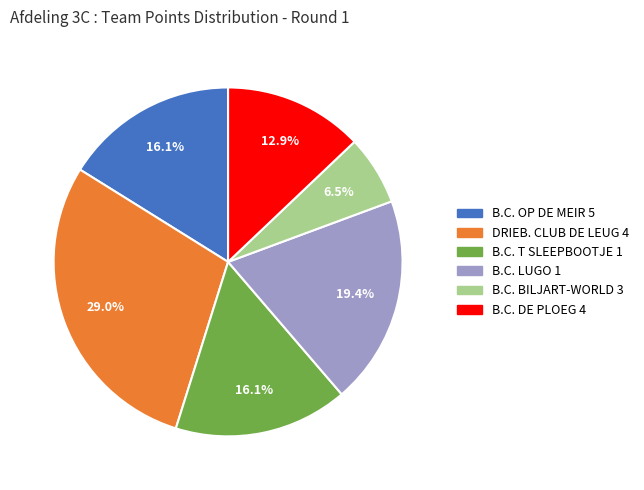

Approximately how many times larger is the value at DRIEB. CLUB DE LEUG 4 compared to B.C. OP DE MEIR 5?

1.8